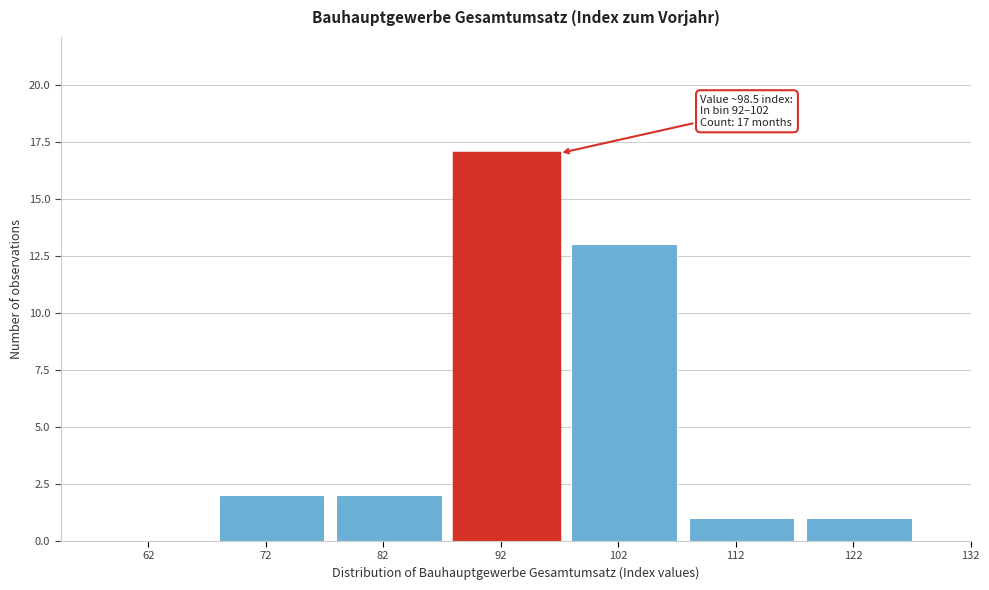

Reading right to left, extract all data points from this chart.

122=1	112=1	102=13	92=17	82=2	72=2	62=0